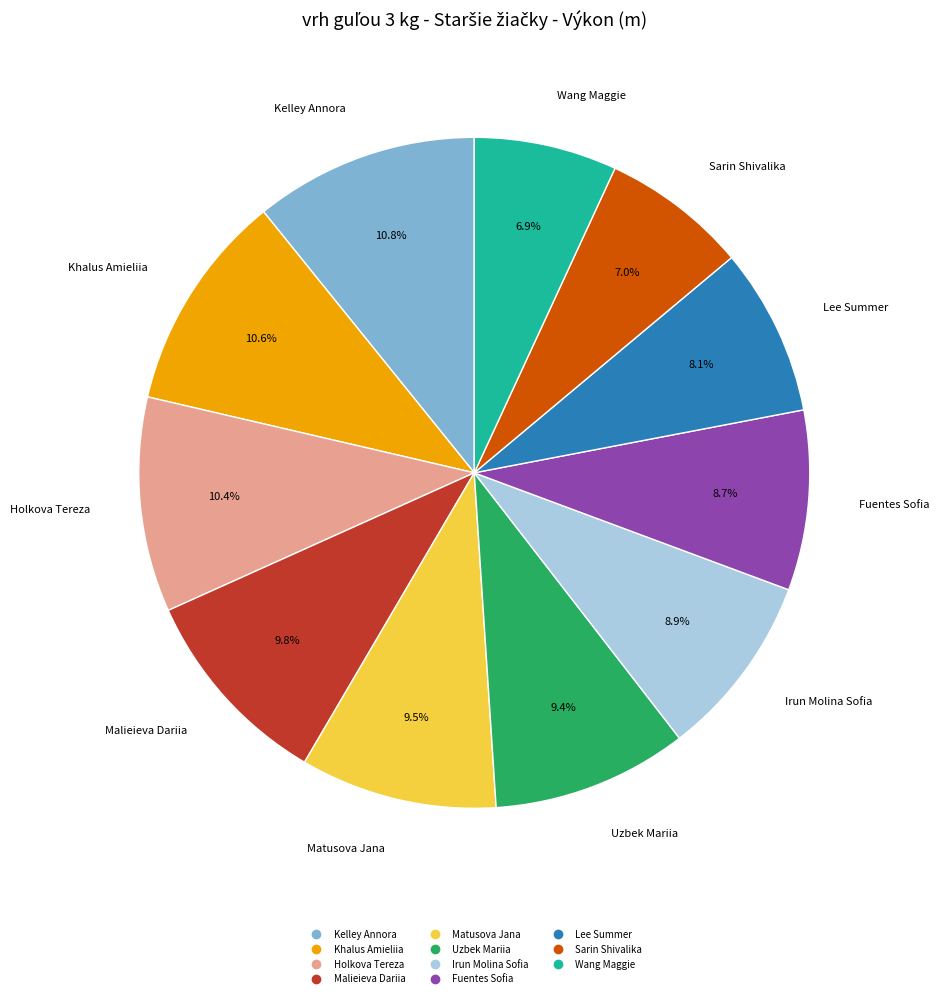

Approximately how many times larger is the value at Kelley Annora compared to Fuentes Sofia?

1.2